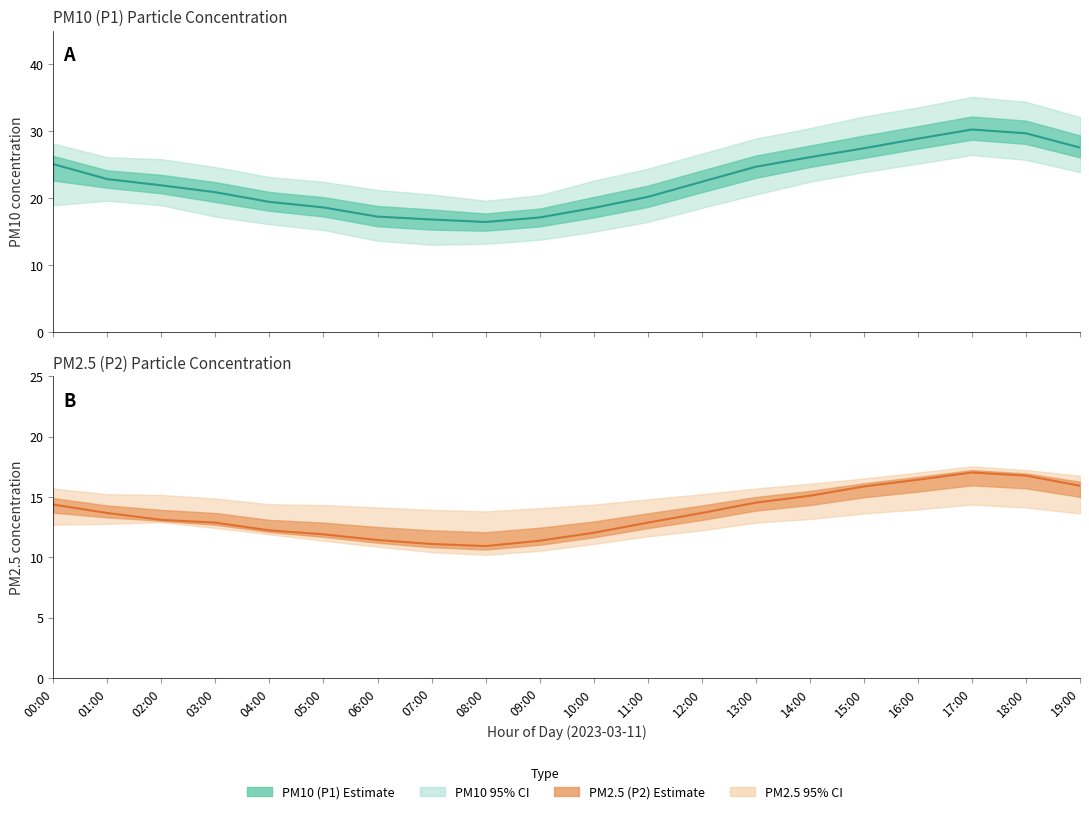

At which category is the sum across all series the highest?

17:00